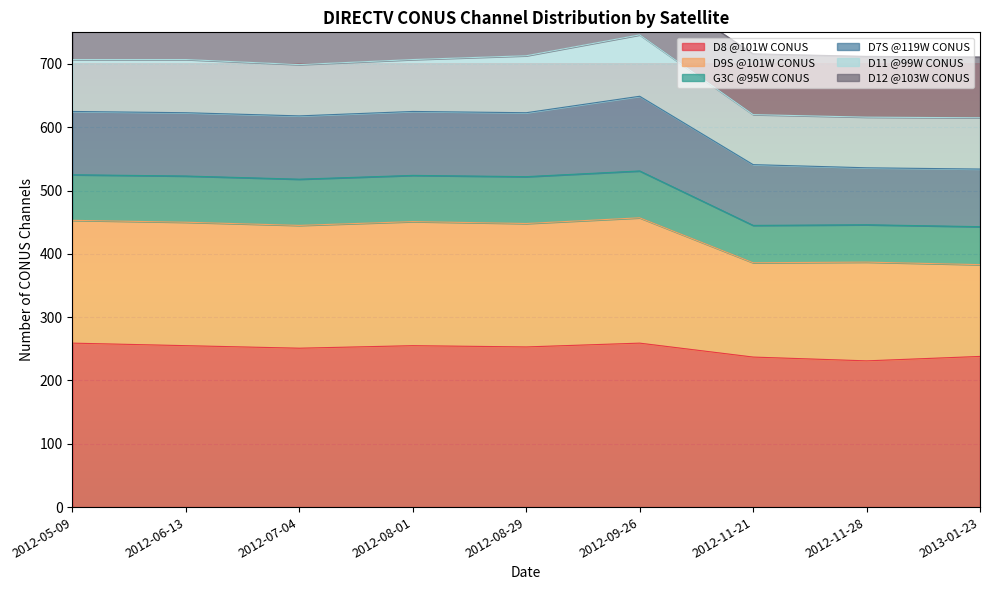

What is the highest value of the D8 @101W CONUS series?

259